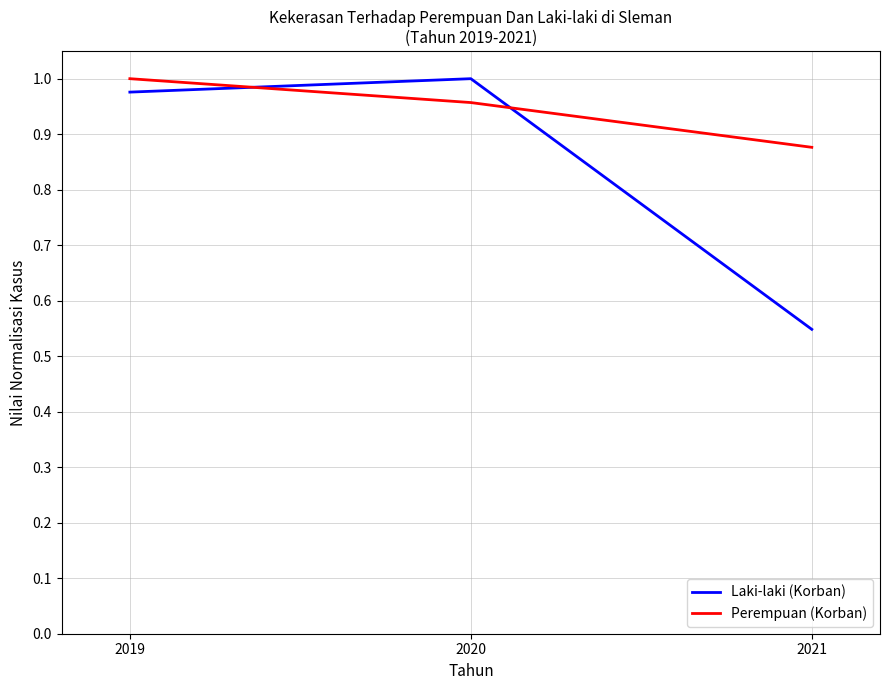

Rank the categories by Laki-laki (Korban) value from lowest to highest.

2021, 2019, 2020